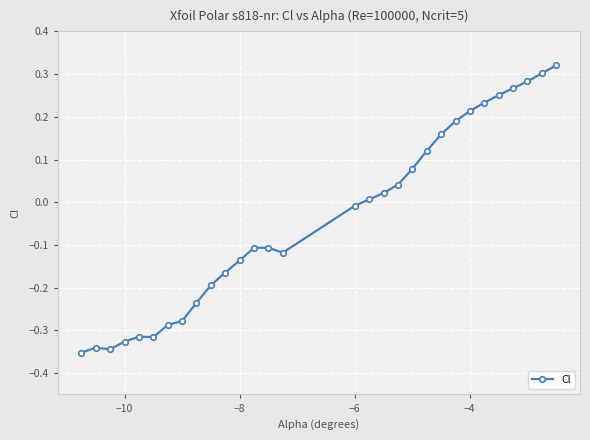

What is the sum of all values?

-1.1